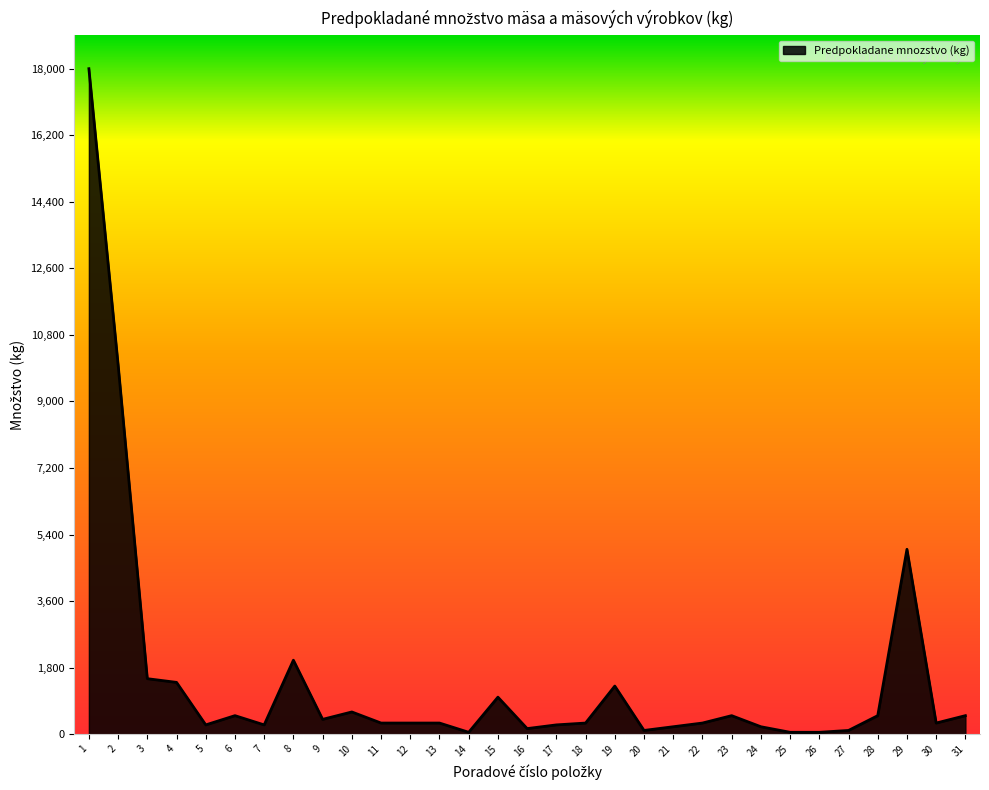

The value at 29 is 5000. True or false?

True